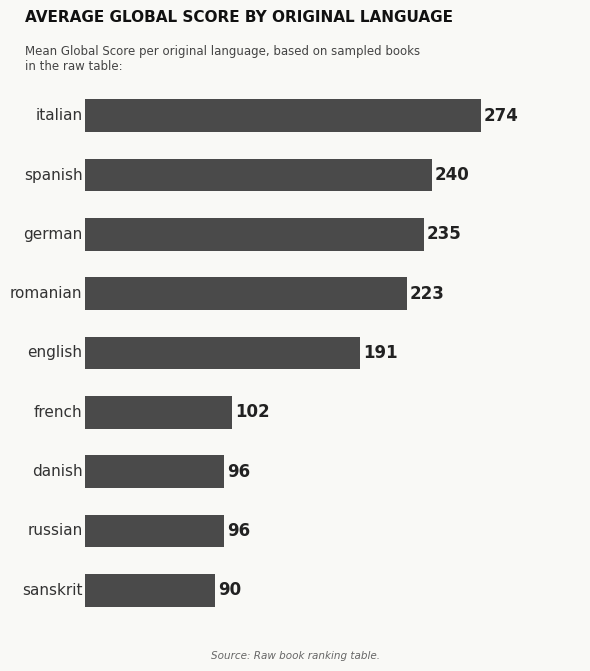

What is the difference between the second highest and minimum values?

150.5